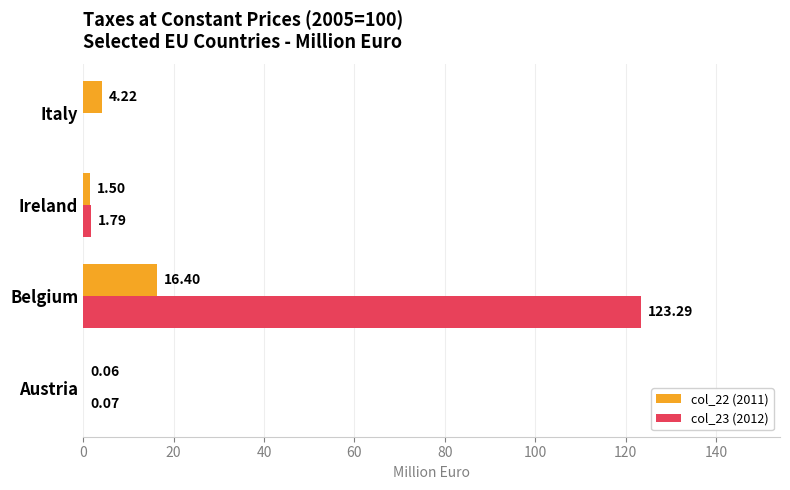

Which category has the highest value across all series?

Belgium